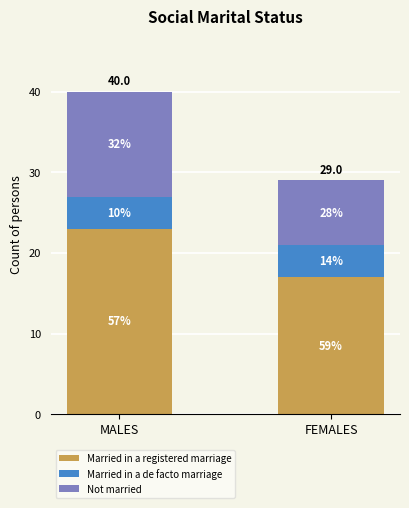

Where is Married in a registered marriage nearest to the value 20?

MALES